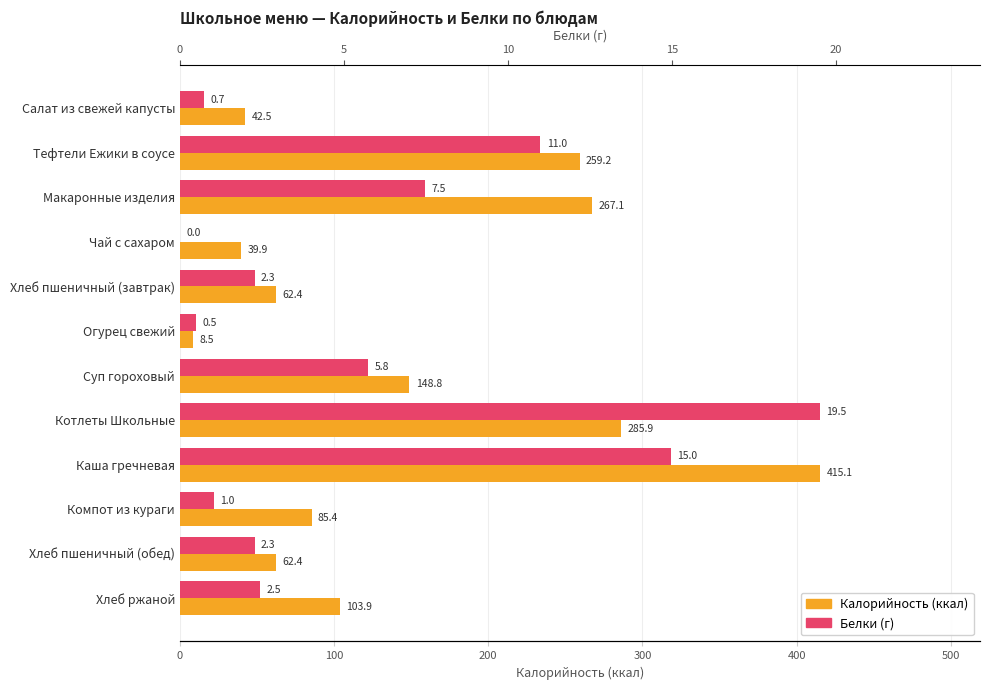

Read the Белки value at Каша гречневая.

15.0